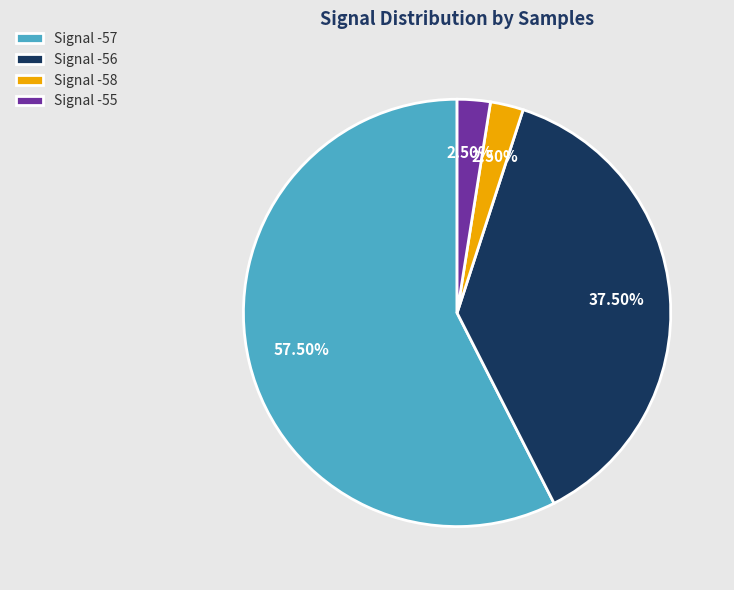

Does Signal -57 account for over 50% of the chart?

Yes